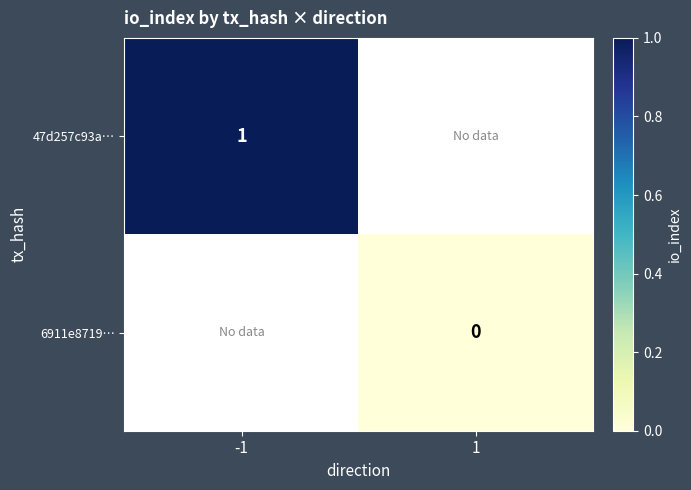

The 47d257c93a… series shows 2 at -1. True or false?

False